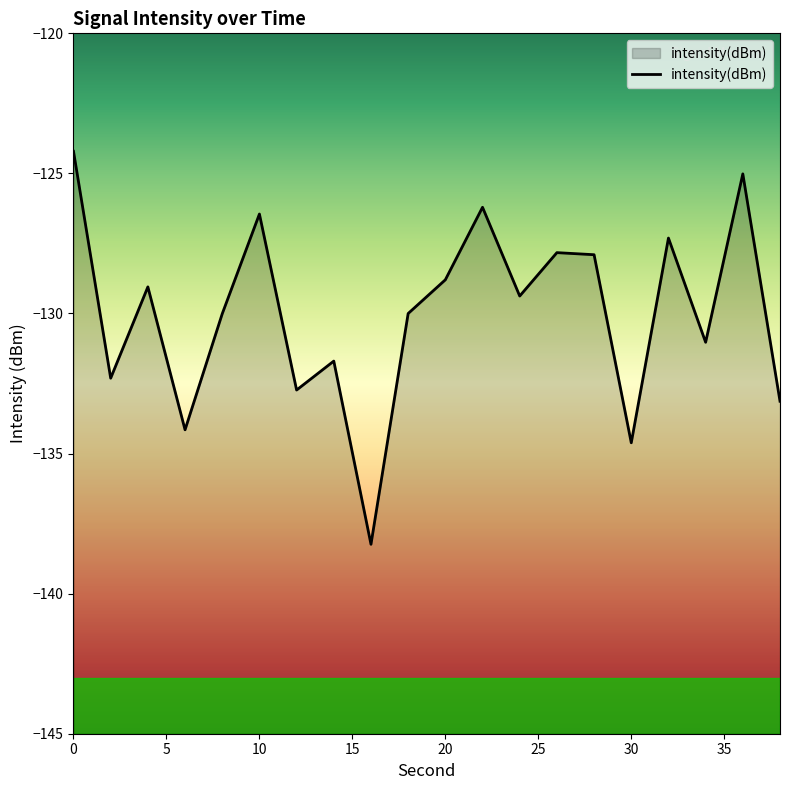

How many lines are shown in the chart?

1